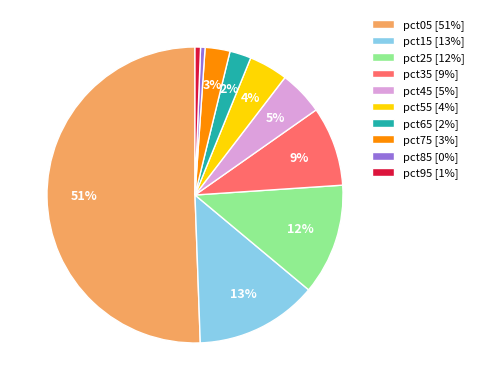

Combined, do pct15 [13%] and pct95 [1%] account for over 50%?

No